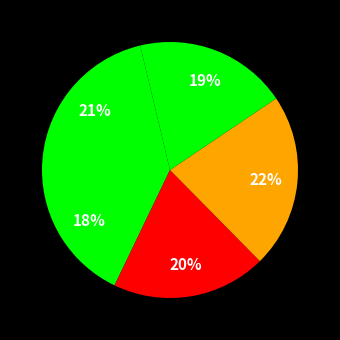

Count the number of slices in the pie.

5